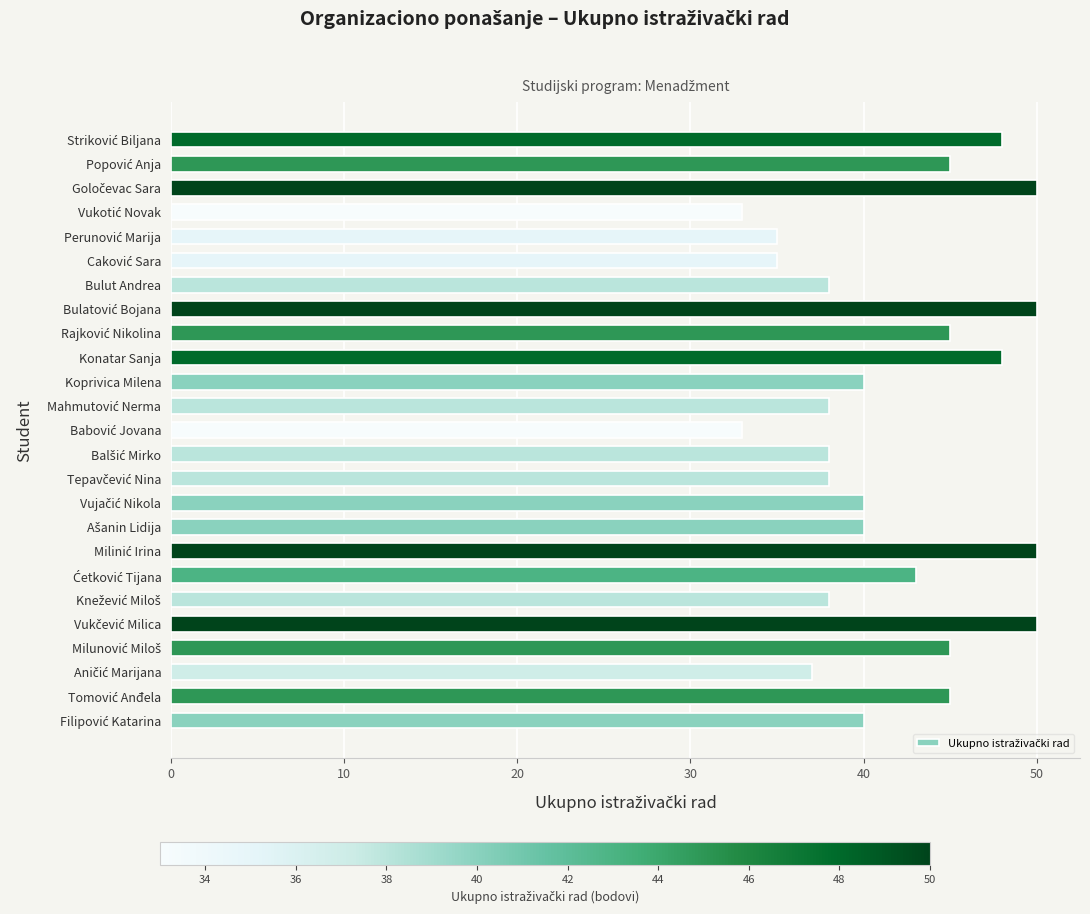

The value at Konatar Sanja is 72. True or false?

False